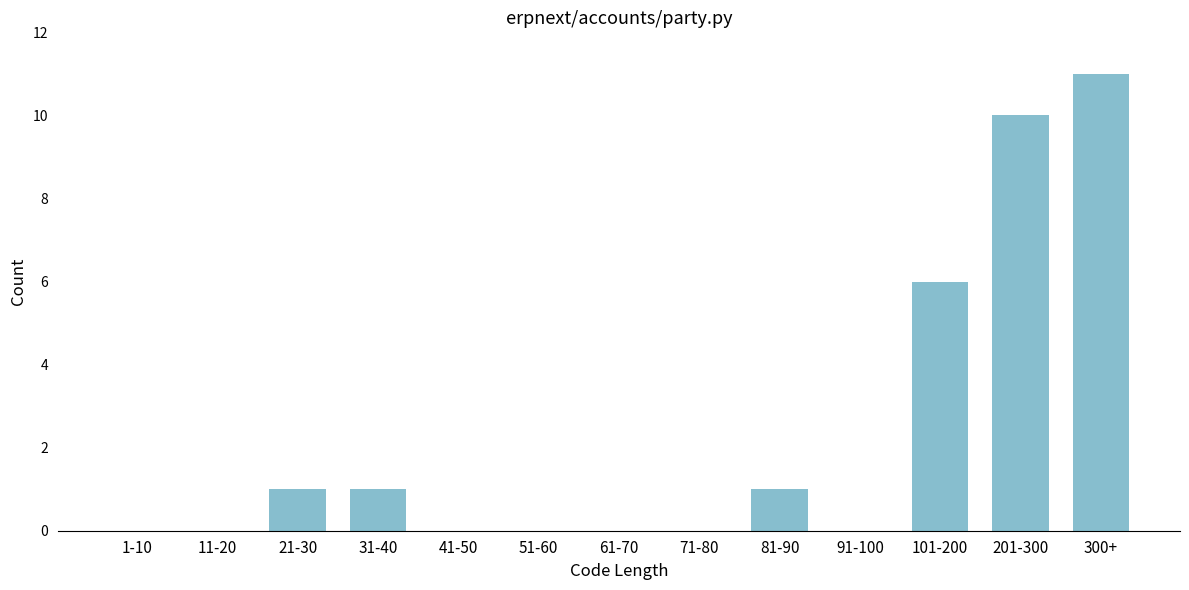

Reading left to right, what are all the values shown in this chart?

1-10=0	11-20=0	21-30=1	31-40=1	41-50=0	51-60=0	61-70=0	71-80=0	81-90=1	91-100=0	101-200=6	201-300=10	300+=11